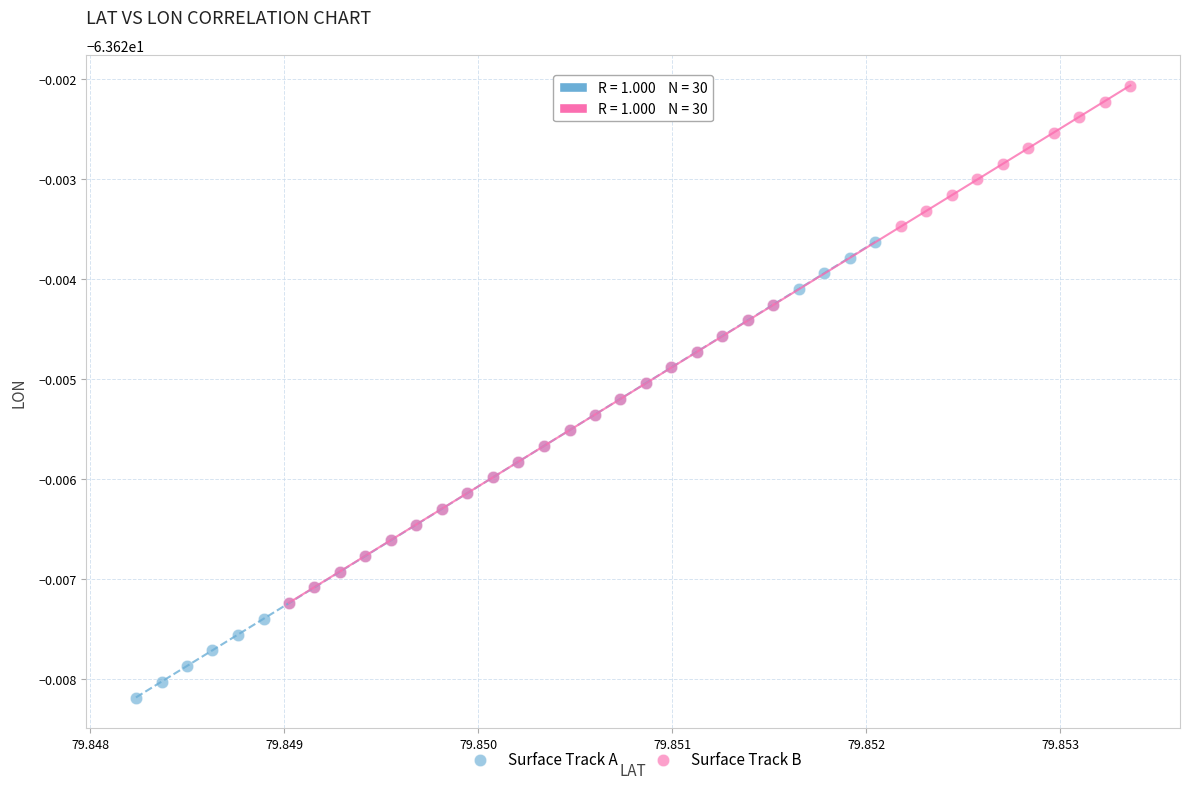

Which series reaches the maximum Y coordinate?

Surface Track B